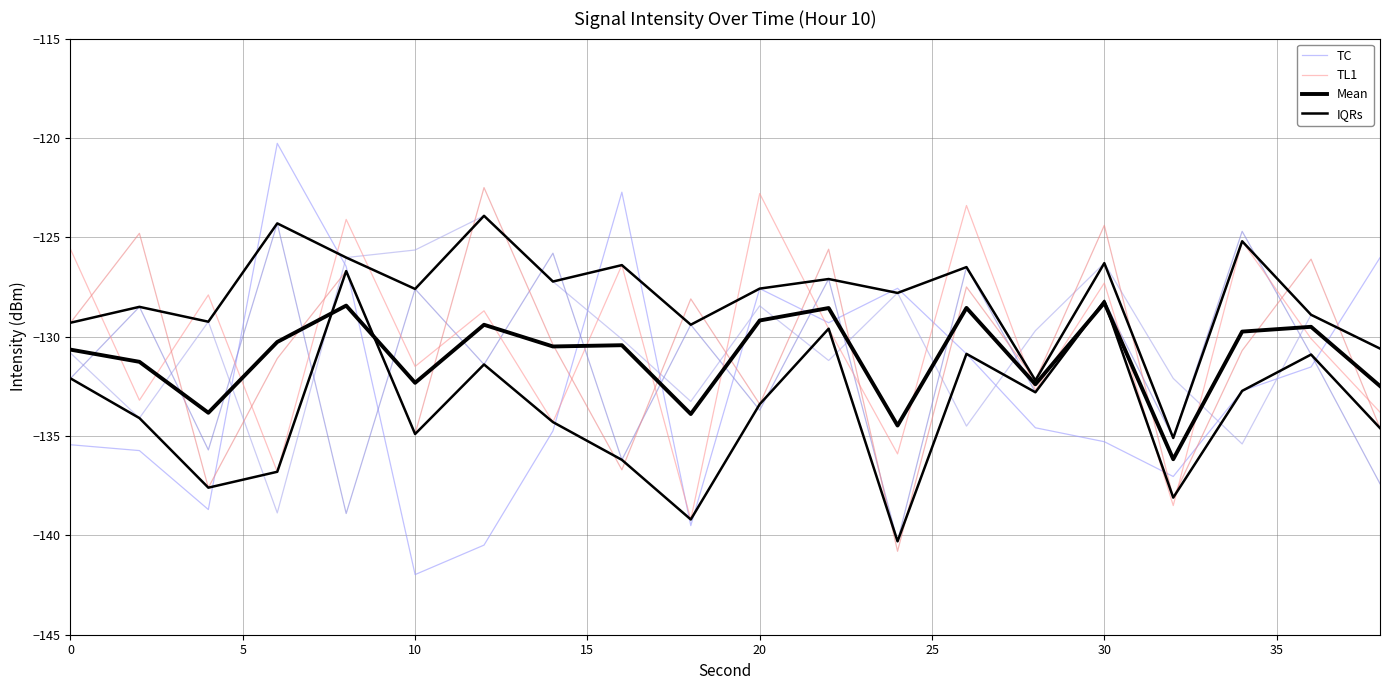

The value of IQRs at 0 is -129.3. True or false?

True